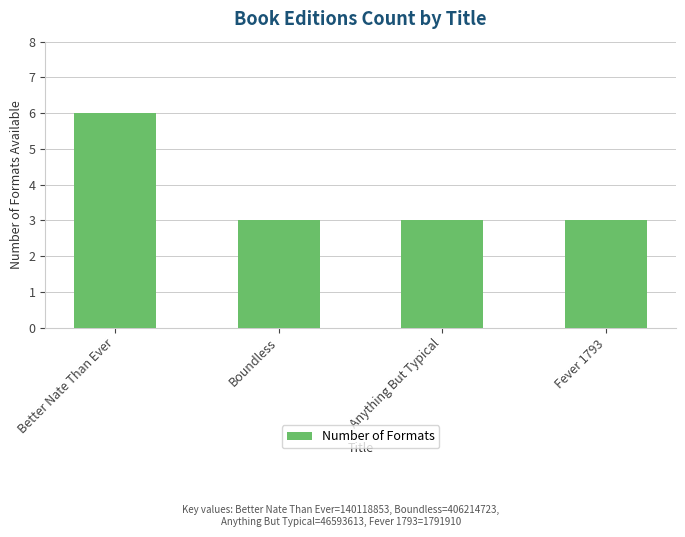

What position from the left is Fever 1793?

4